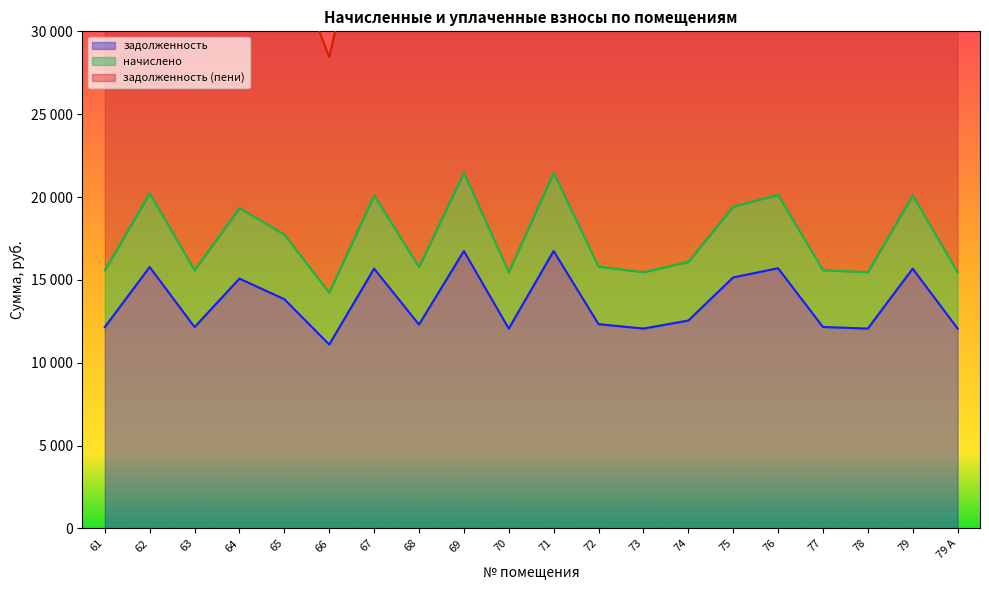

Does the chart display data point markers on the line(s)?

No